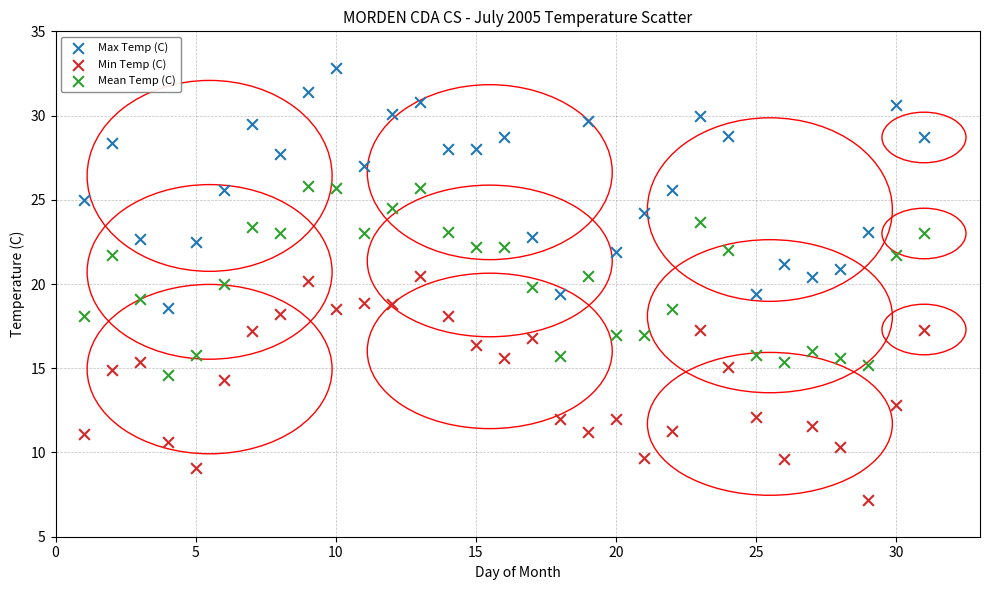

Which series has the largest Y range (max minus min)?

Max Temp (C)